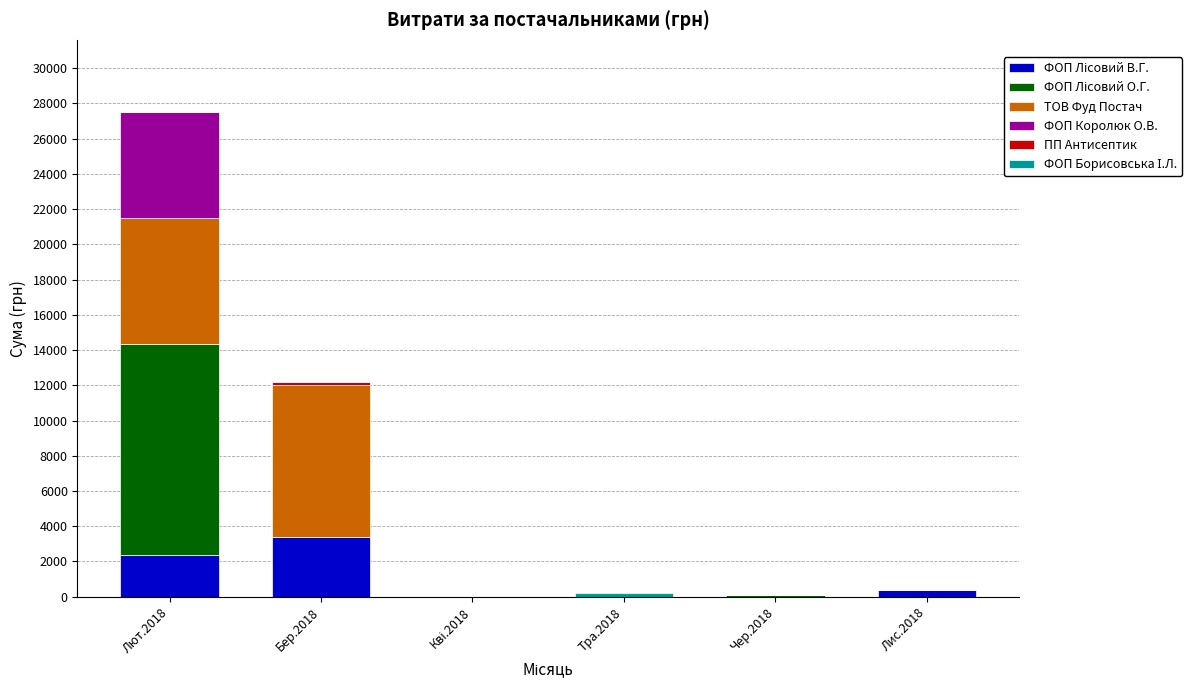

How many series are shown in this chart?

6